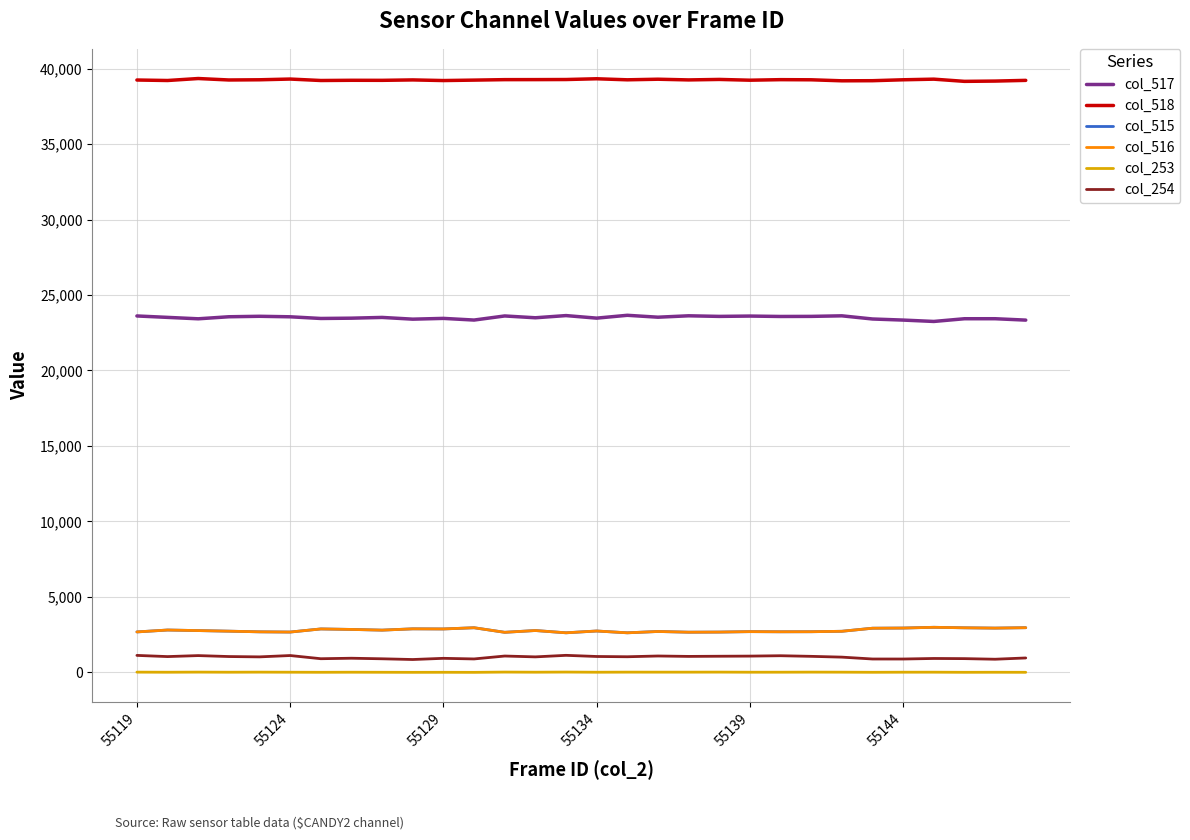

True or false: col_253 has more than 1 interior local peaks.

True